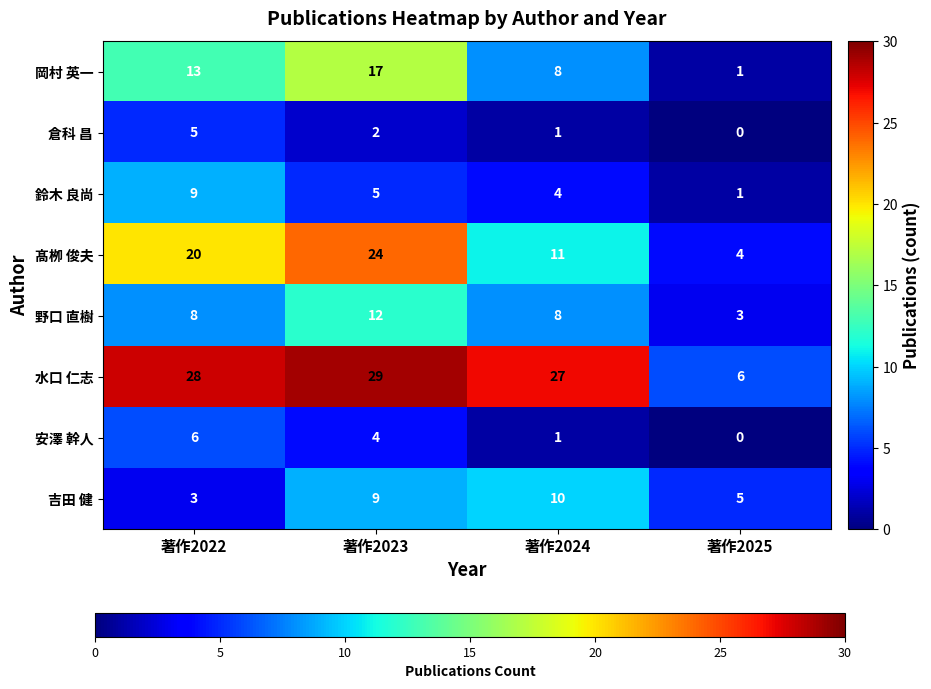

What is the sum of all 倉科 昌 values?

8